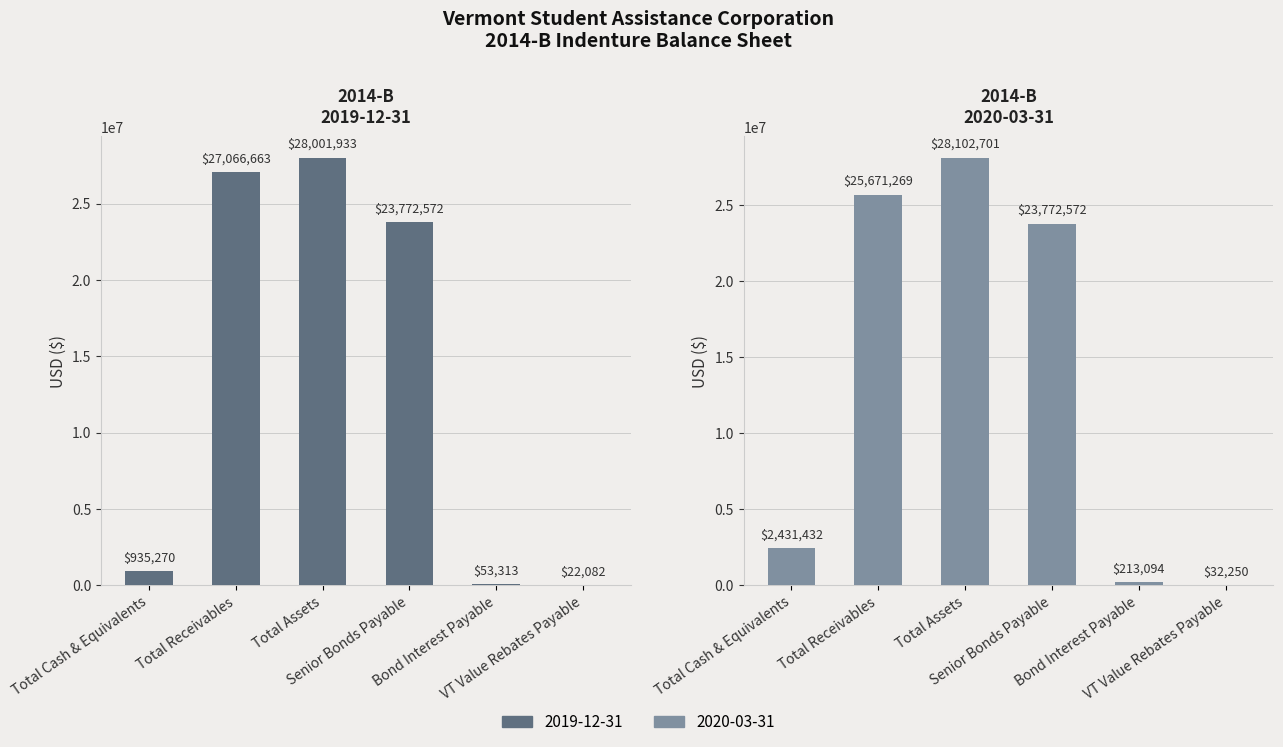

True or false: 2020-03-31 has a value of 9441473.9 at Senior Bonds Payable.

False